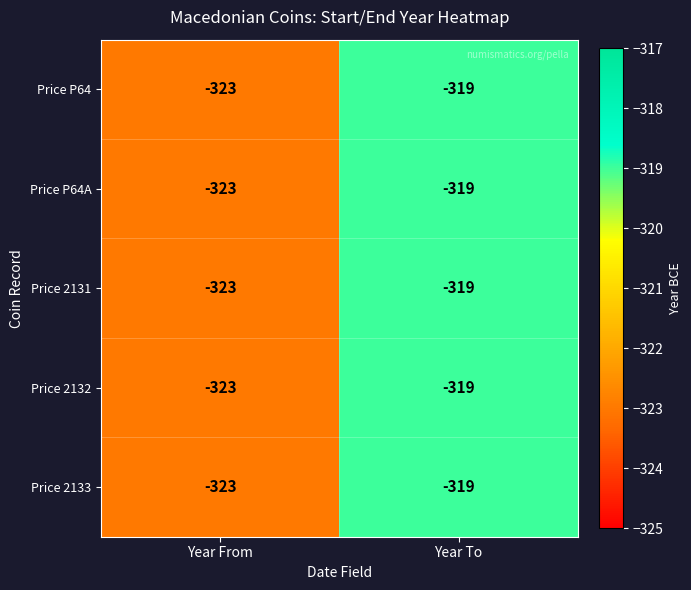

What is the smallest value displayed?

-323